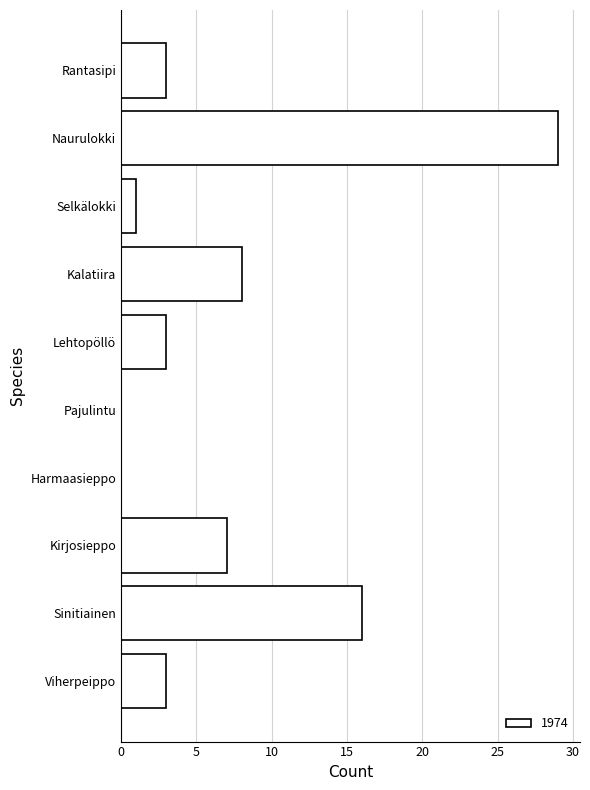

Are the bars horizontal?

Yes